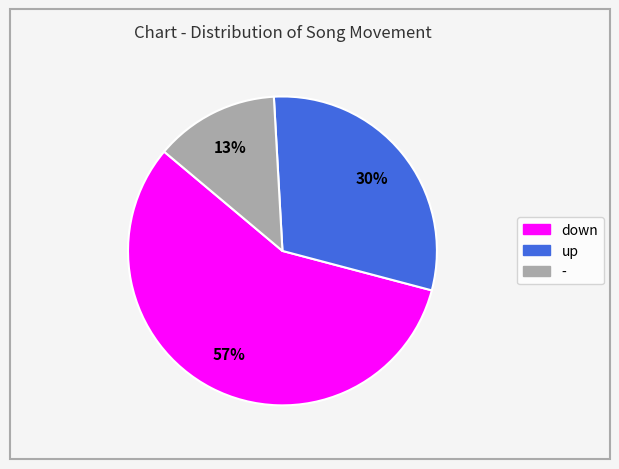

Is - the majority of the pie?

No